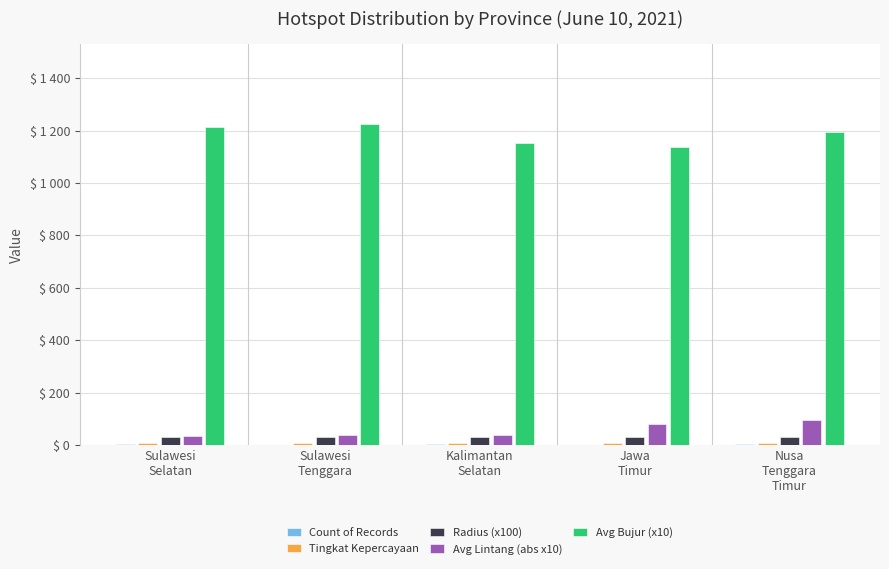

Which series has the largest range (max minus min)?

Avg Bujur (x10)